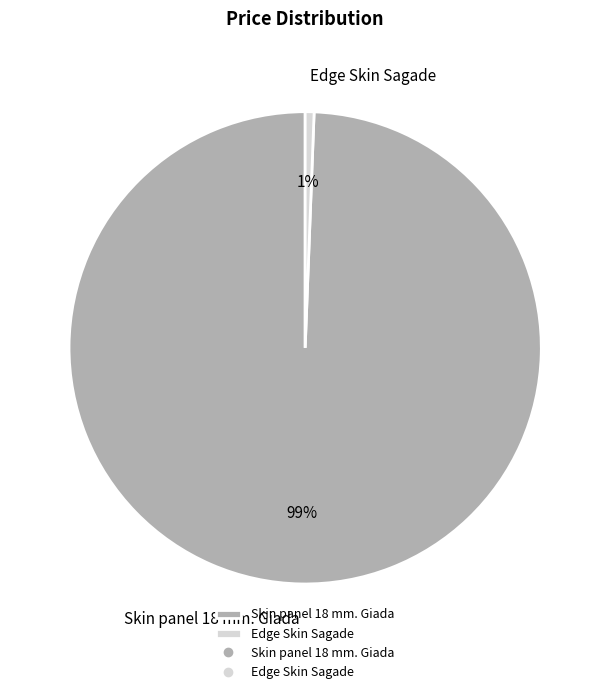

The Skin panel 18 mm. Giada slice represents 89% of the pie. True or false?

False